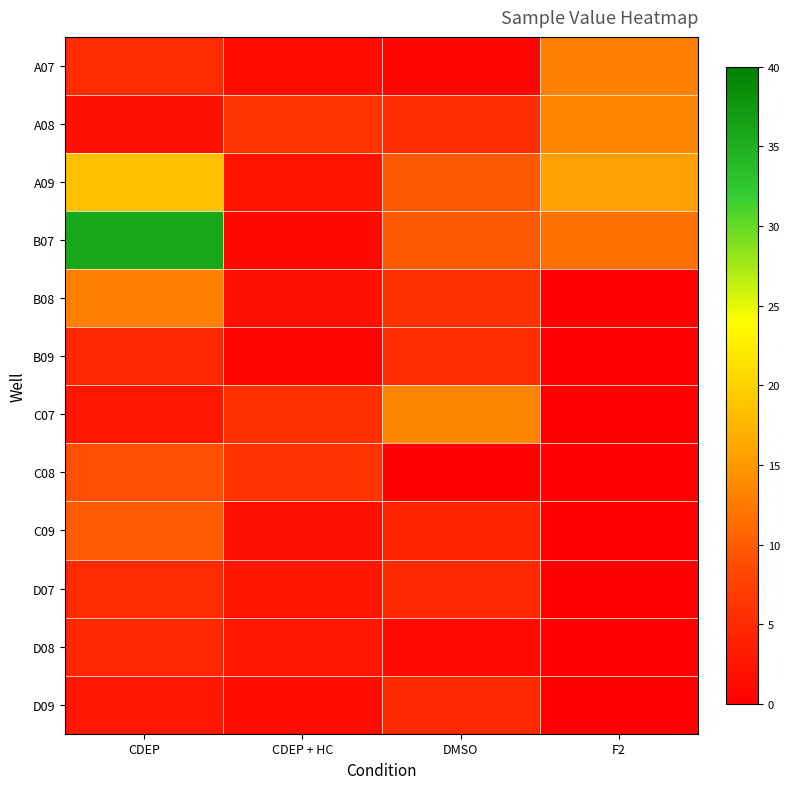

What is the spread (max minus min) of values at CDEP?

34.0